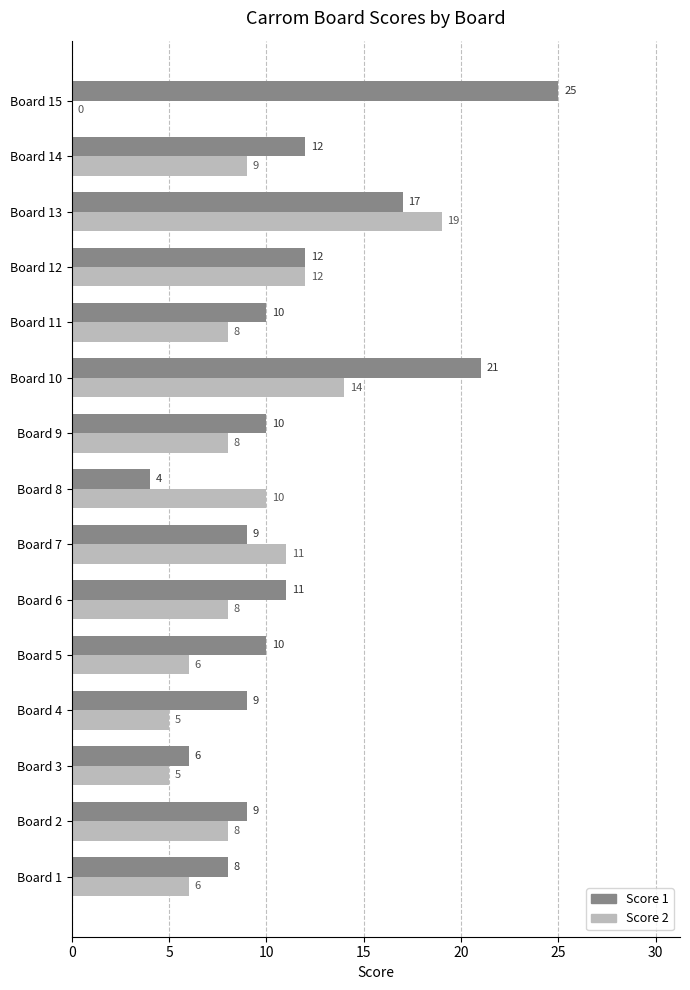

What is the sum of all Score 2 values?

129